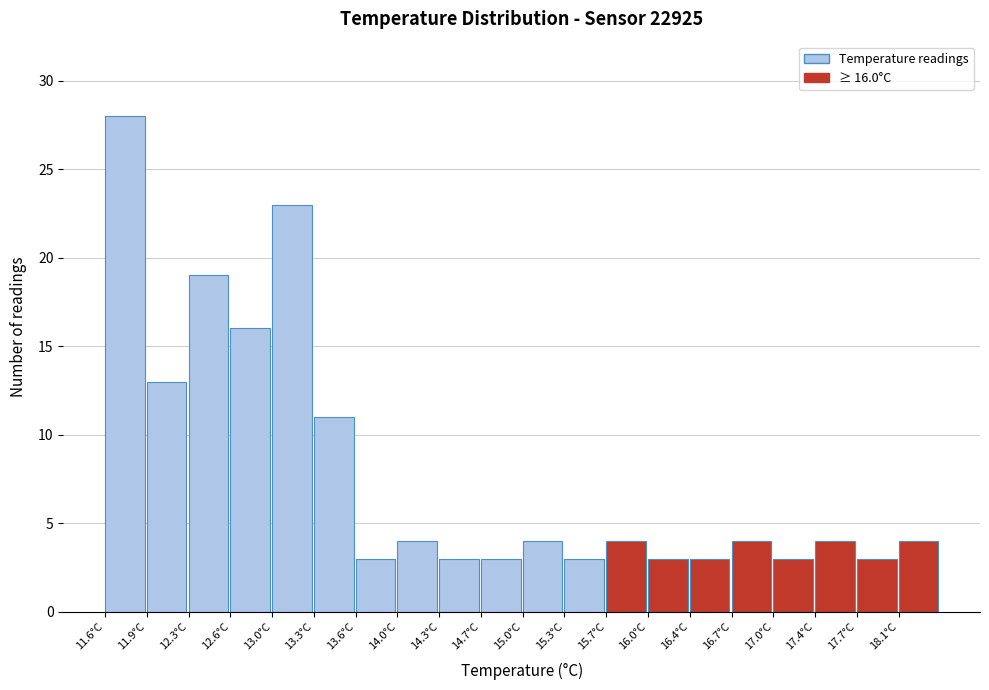

Which range on the x-axis has the tallest bar?

11.60 to 11.94